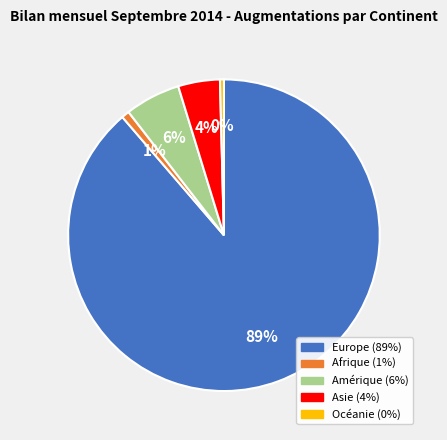

Is the sum of Europe and Océanie greater than half?

Yes